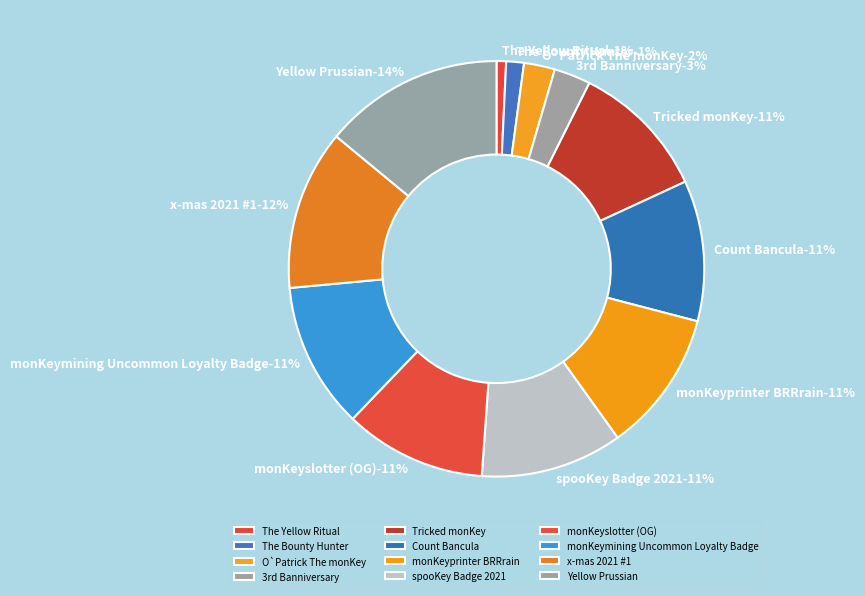

Which slice is the largest?

Yellow Prussian